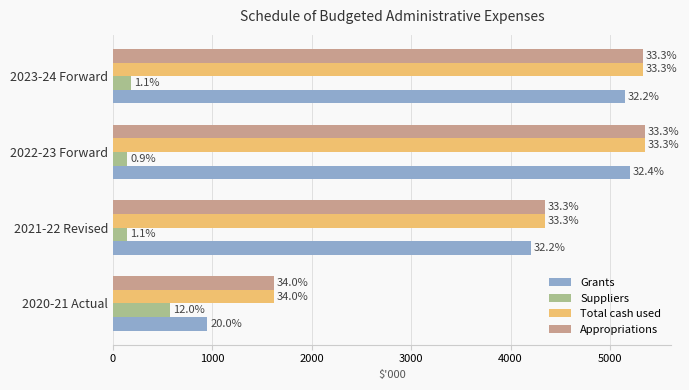

What are all the series names shown in the legend?

Grants, Suppliers, Total cash used, Appropriations